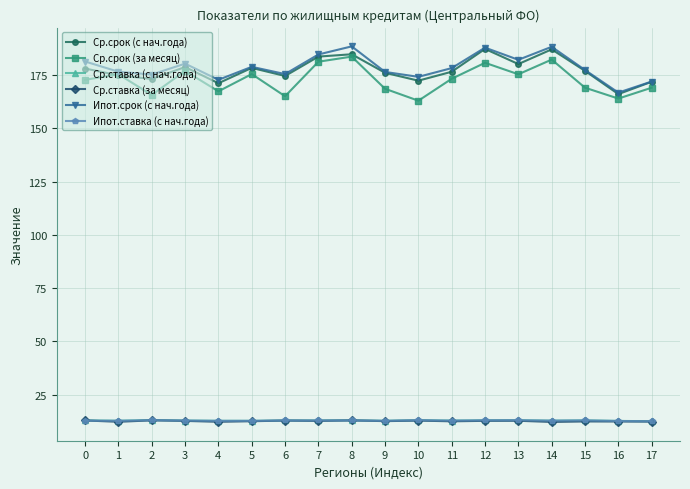

What is the value of the Ср.ставка (за месяц) point at the 16th from the left?

12.5